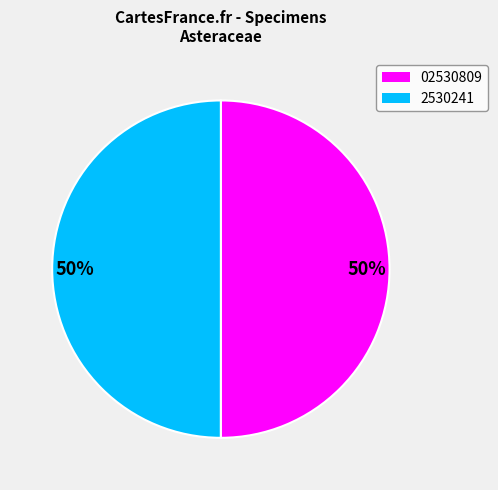

How many slices are in this pie chart?

2